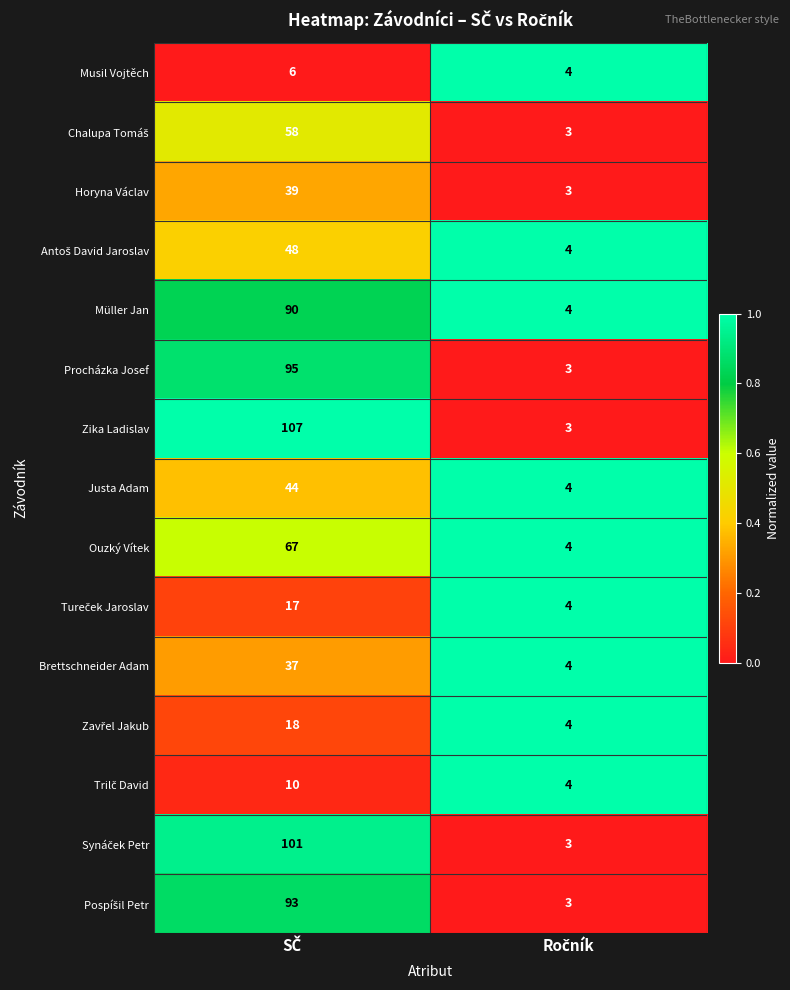

Which series has the widest spread of values?

Zika Ladislav